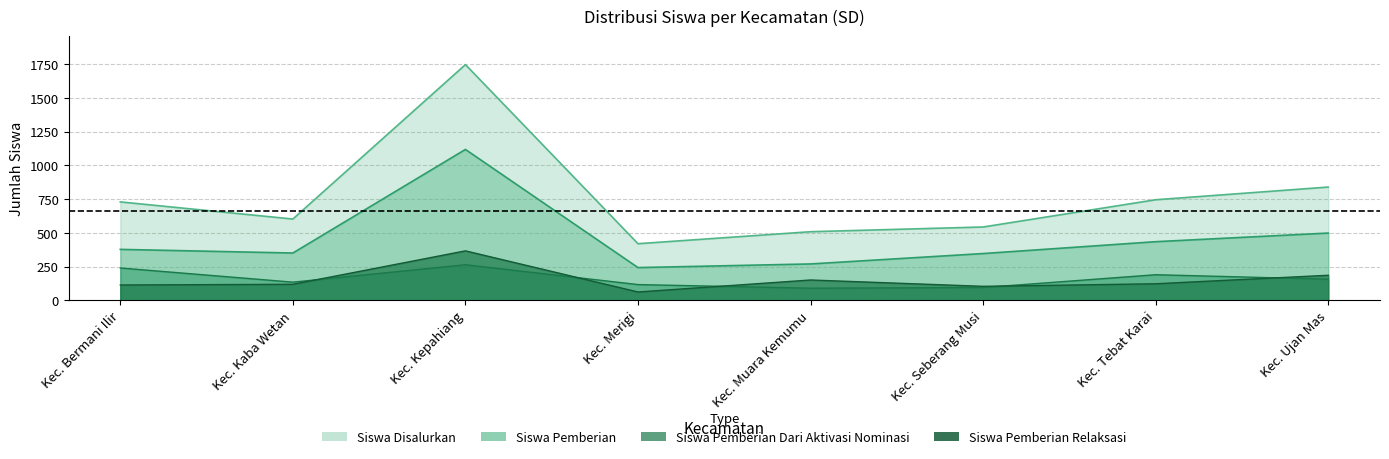

How many data points in Siswa Pemberian Relaksasi are less than 122?

4